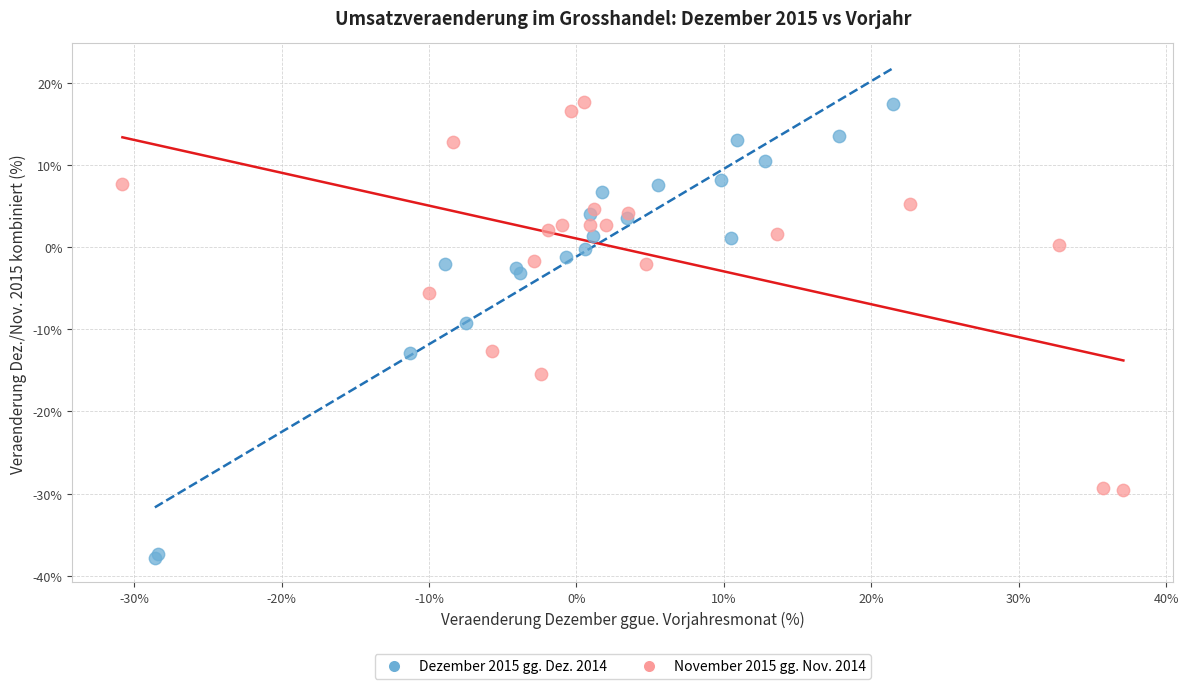

Which series has the largest Y range (max minus min)?

Dezember 2015 gg. Dez. 2014